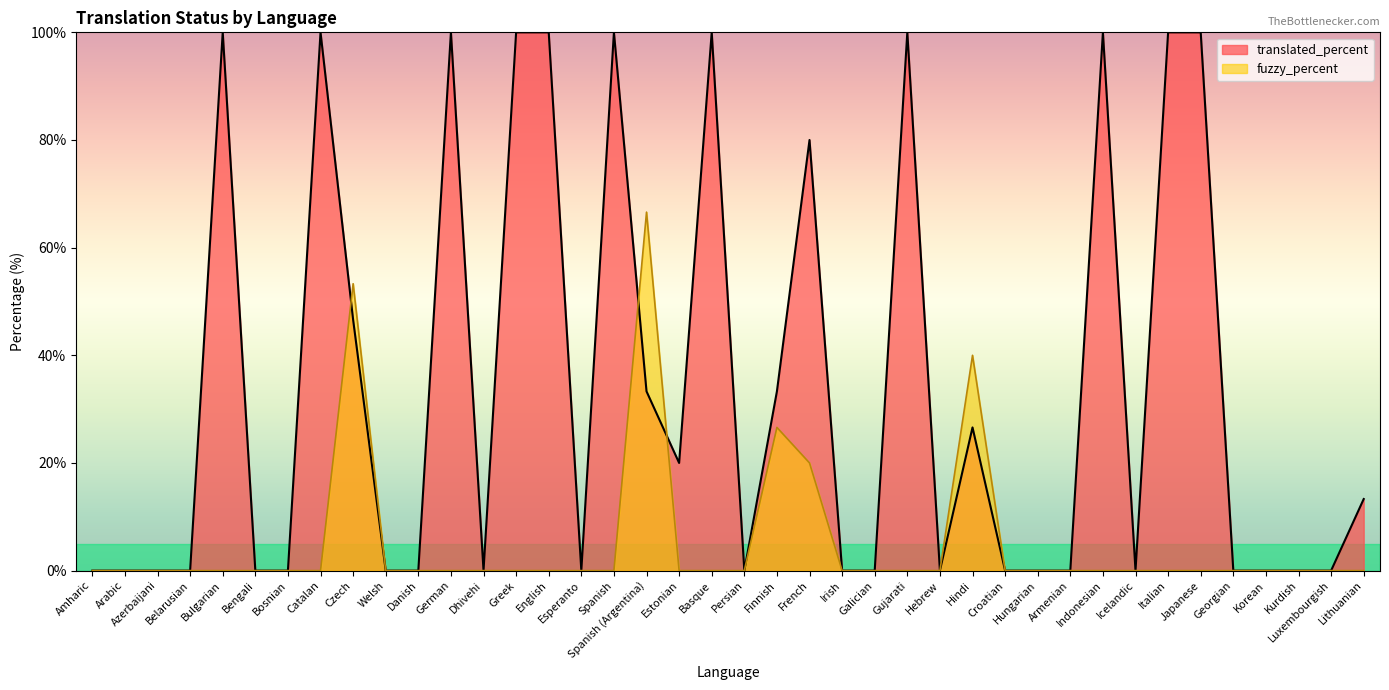

What is the sum of the translated_percent values at Belarusian and English?

100.0